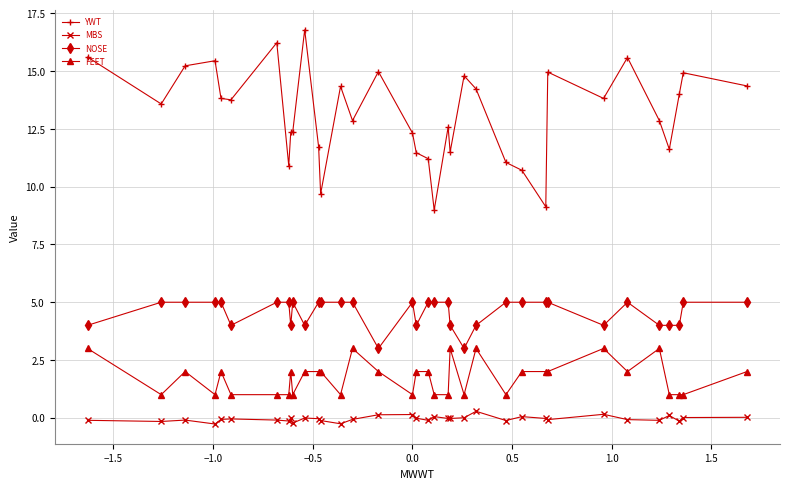

What is the highest value of the FEET series?

3.0